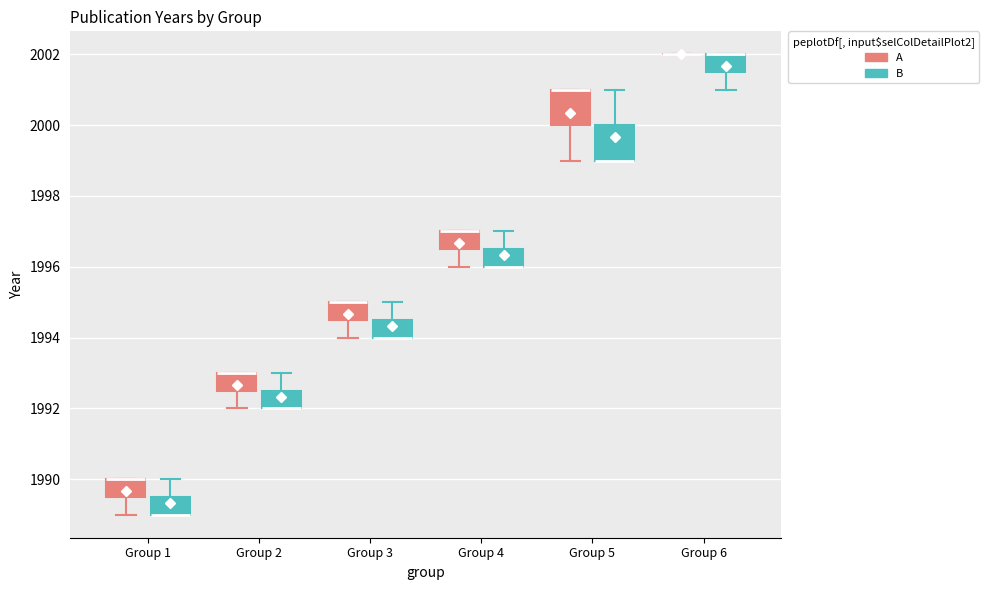

Reading left to right, transcribe this box plot: for each box, give where its median line is, the range the box spans, and where its two whiskers end, as read against the y-axis. The values are not printed on the chart, so give them approximately, as read against the axis.

Group 1 (A): median 1990.0 (drawn on the box's upper edge), box 1989.6 to 1990.0, whiskers 1989.0 to 1990.0
Group 1 (B): median 1989.0 (drawn on the box's lower edge), box 1989.0 to 1989.6, whiskers 1989.0 to 1990.0
Group 2 (A): median 1993.0 (drawn on the box's upper edge), box 1992.6 to 1993.0, whiskers 1992.0 to 1993.0
Group 2 (B): median 1992.0 (drawn on the box's lower edge), box 1992.0 to 1992.6, whiskers 1992.0 to 1993.0
Group 3 (A): median 1995.0 (drawn on the box's upper edge), box 1994.6 to 1995.0, whiskers 1994.0 to 1995.0
Group 3 (B): median 1994.0 (drawn on the box's lower edge), box 1994.0 to 1994.6, whiskers 1994.0 to 1995.0
Group 4 (A): median 1997.0 (drawn on the box's upper edge), box 1996.6 to 1997.0, whiskers 1996.0 to 1997.0
Group 4 (B): median 1996.0 (drawn on the box's lower edge), box 1996.0 to 1996.6, whiskers 1996.0 to 1997.0
Group 5 (A): median 2001.0 (drawn on the box's upper edge), box 2000.0 to 2001.0, whiskers 1999.0 to 2001.0
Group 5 (B): median 1999.0 (drawn on the box's lower edge), box 1999.0 to 2000.0, whiskers 1999.0 to 2001.0
Group 6 (A): box collapsed to a line at 2002.0, whiskers 2002.0 to 2002.0
Group 6 (B): median 2002.0 (drawn on the box's upper edge), box 2001.6 to 2002.0, whiskers 2001.0 to 2002.0